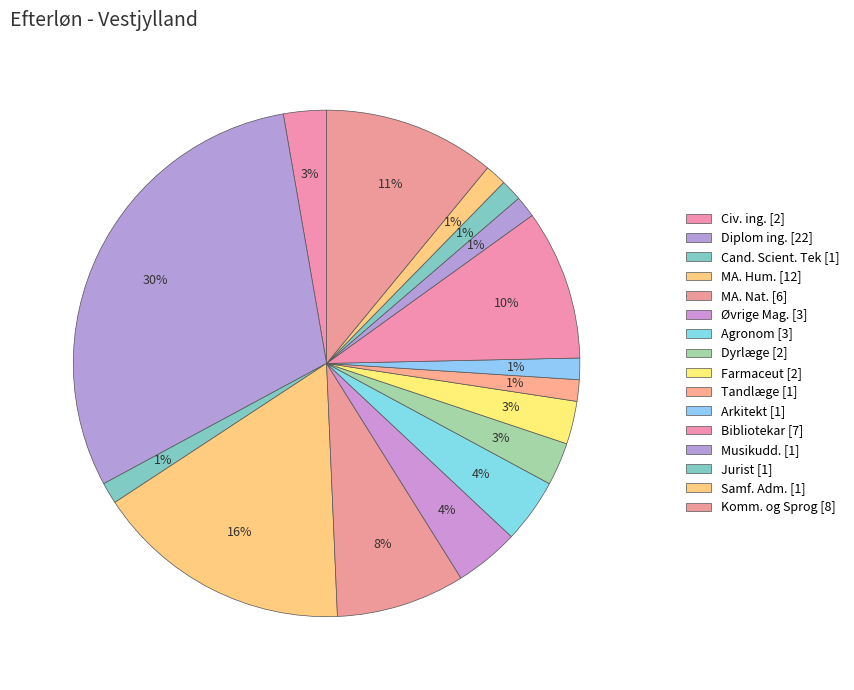

What is the largest slice in the pie chart?

Diplom ing.